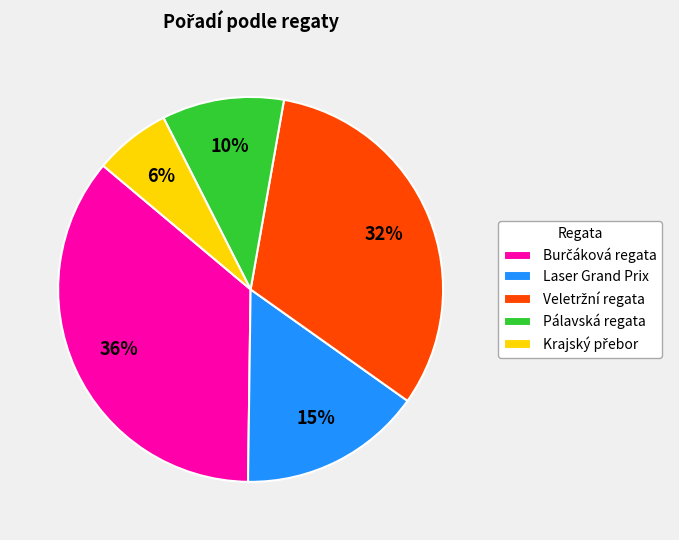

Does Laser Grand Prix represent more than half of the total?

No